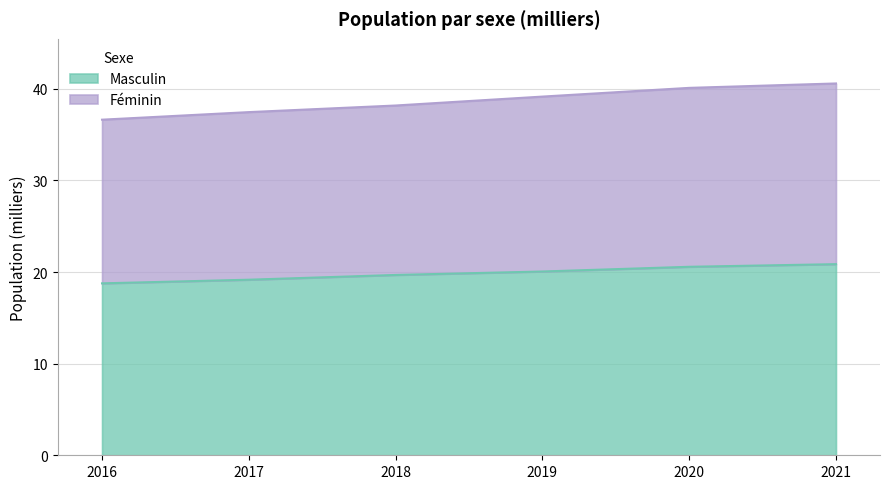

What is the difference between the second highest and minimum values in the Masculin series?

1.8